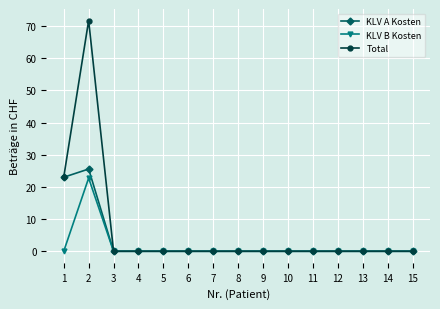

Which category has the highest value in the KLV B Kosten series?

2